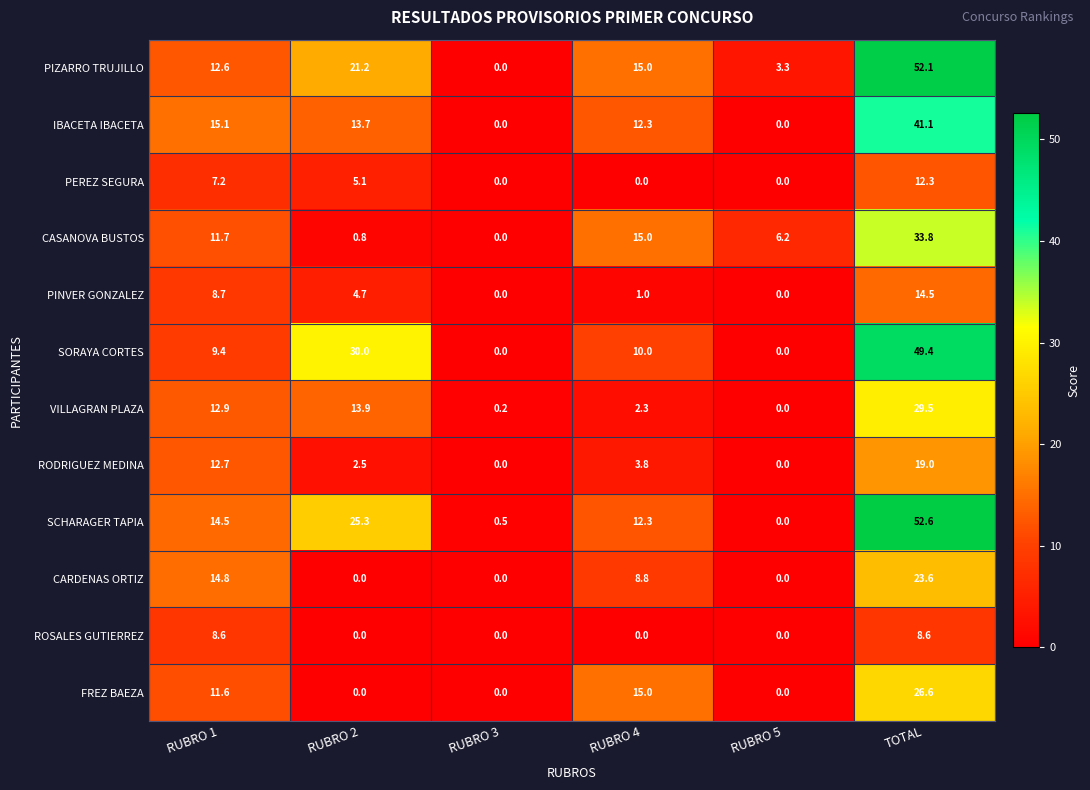

What is the sum of all PEREZ SEGURA values?

24.6